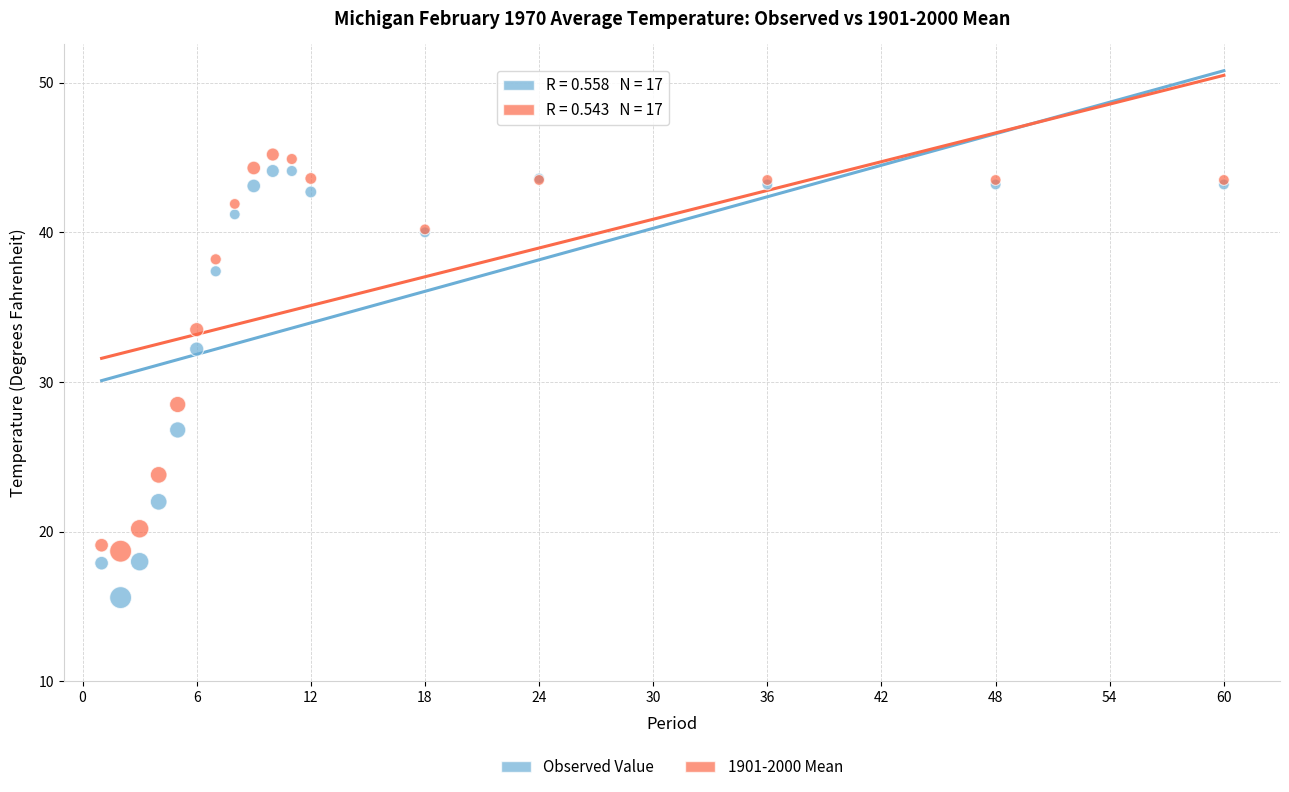

Which series has the largest Y range (max minus min)?

Observed Value